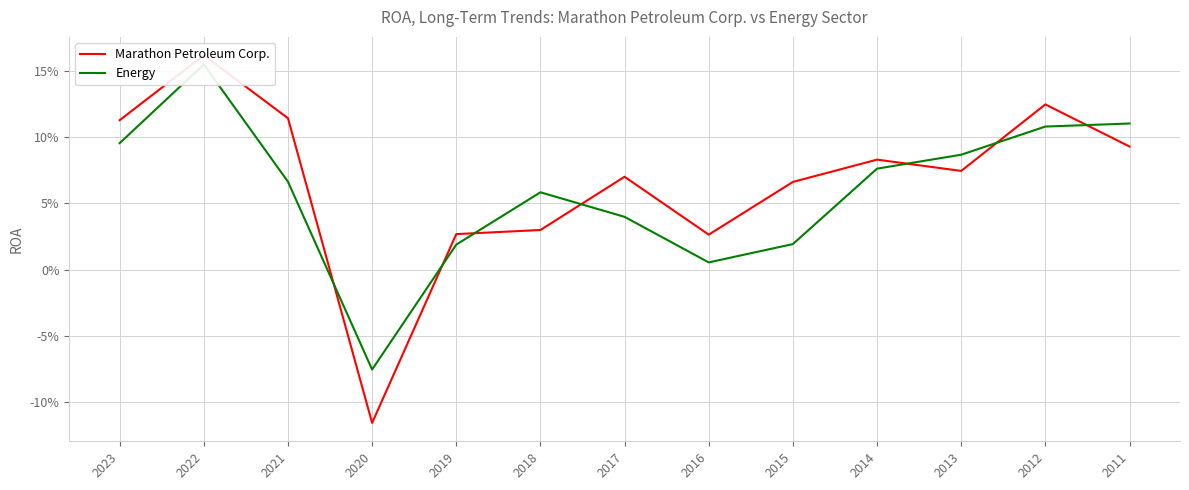

Which series ends up on top after the final intersection of Marathon Petroleum Corp. and Energy?

Energy